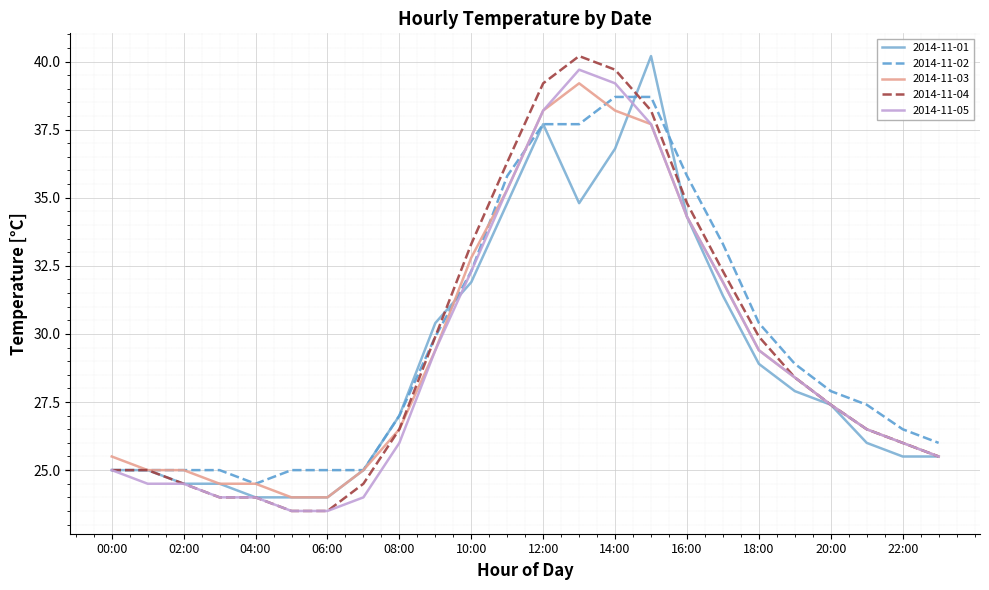

What is the minimum value for 2014-11-05?

23.5